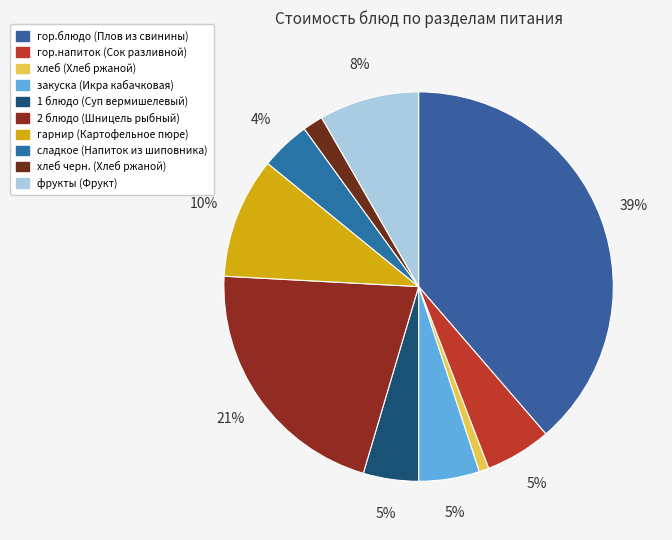

Count the number of slices in the pie.

10